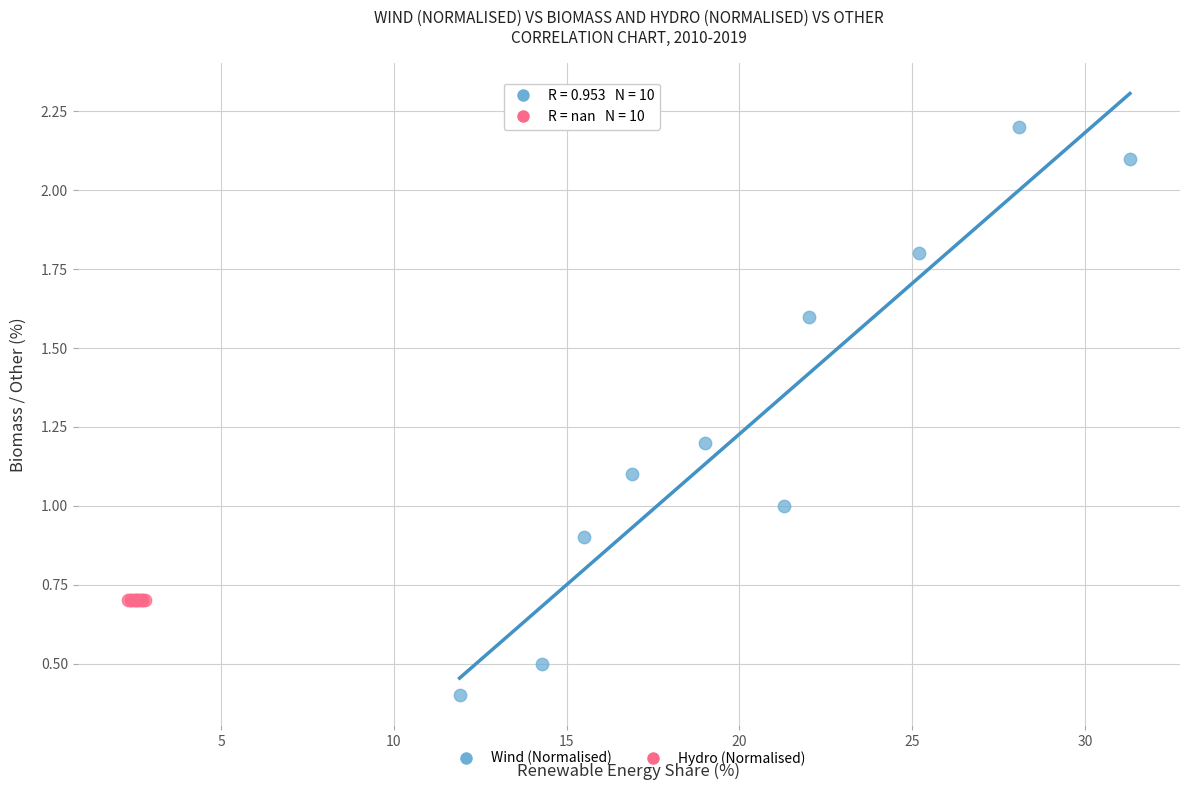

Which series contains the highest Y value?

Wind (Normalised)